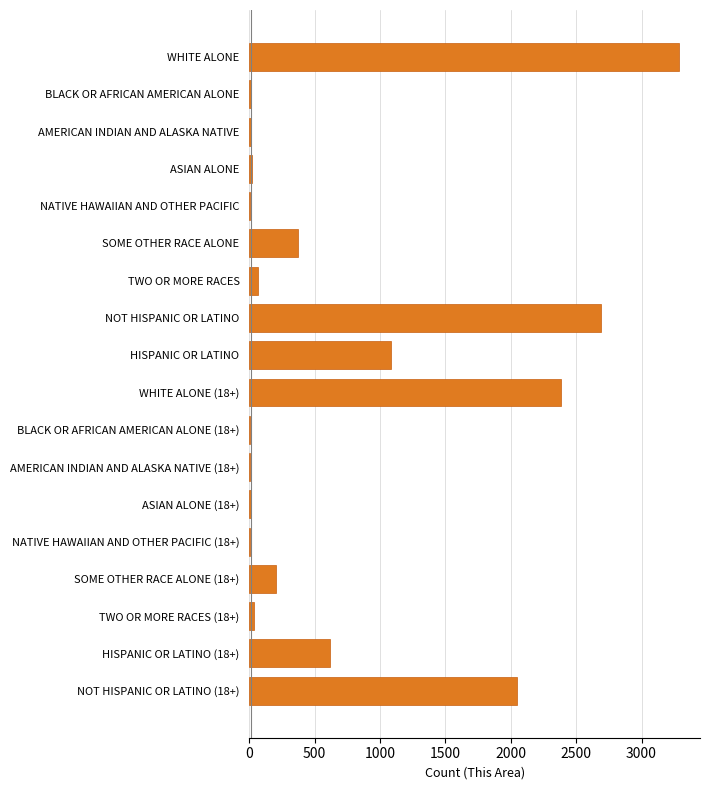

What is the sum of all values?

12870